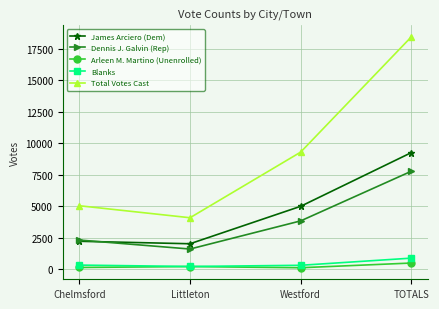

How many lines are shown in the chart?

5